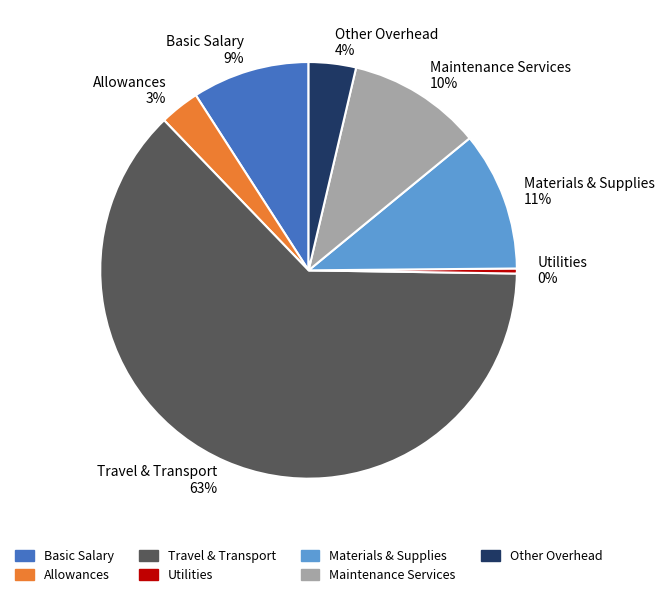

Between Utilities 0% and Maintenance Services 10%, which is larger?

Maintenance Services 10%